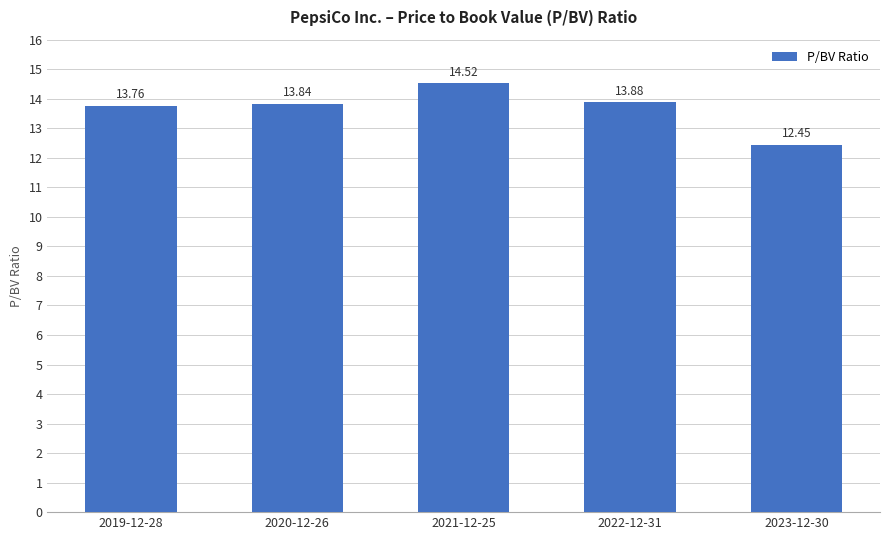

What is the ratio of the value at 2019-12-28 to the value at 2022-12-31?

1.0